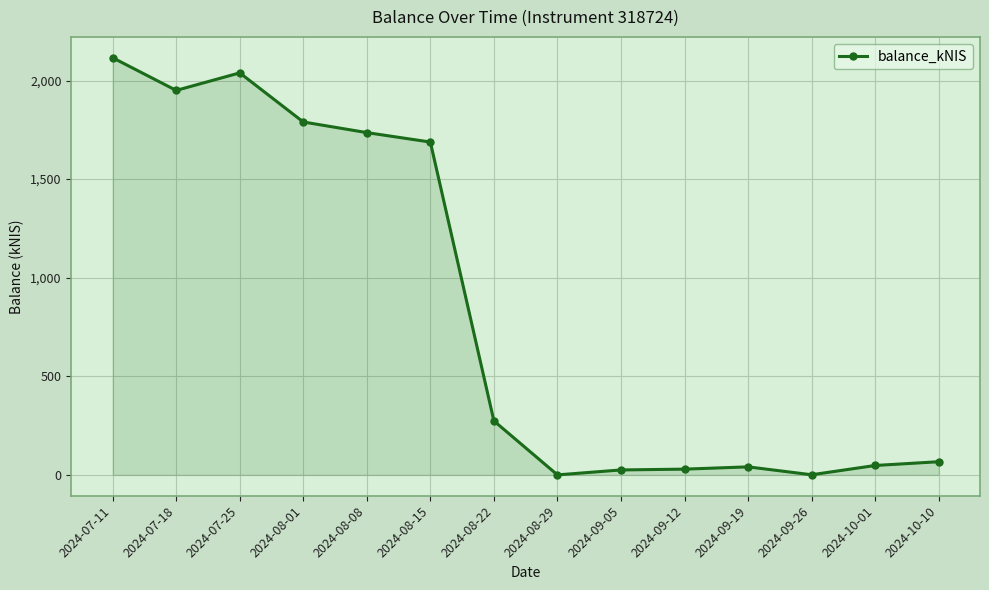

What is the maximum value shown in the chart?

2115.5